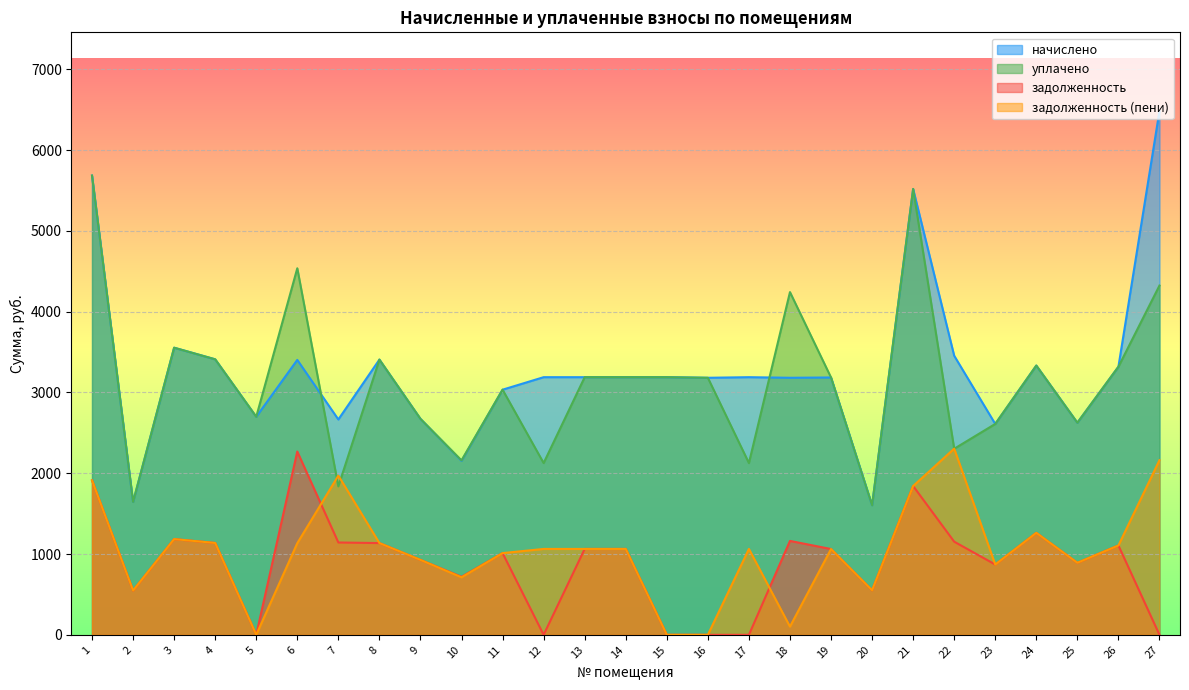

Reading left to right, what are all the values shown in this chart?

начислено: 1=5685.4	2=1644.4	3=3554.3	4=3410.5	5=2698.9	6=3403.1	7=2665.7	8=3406.8	9=2673.1	10=2153.2	11=3034.4	12=3189.3	13=3189.3	14=3189.3	15=3189.3	16=3181.9	17=3189.3	18=3181.9	19=3185.6	20=1603.9	21=5519.4	22=3454.7	23=2610.4	24=3333.1	25=2625.2	26=3318.3	27=6485.4
уплачено: 1=5685.4	2=1644.4	3=3554.3	4=3410.5	5=2698.9	6=4537.5	7=1837.7	8=3406.8	9=2673.1	10=2159.2	11=3034.4	12=2126.2	13=3189.3	14=3189.3	15=3189.3	16=3181.9	17=2126.2	18=4242.5	19=3185.6	20=1603.9	21=5519.4	22=2303.1	23=2610.4	24=3333.1	25=2625.2	26=3318.3	27=4323.6
задолженность: 1=1911.3	2=548.1	3=1185.1	4=1136.8	5=0.0	6=2268.7	7=1142.9	8=1135.6	9=927.5	10=717.7	11=1011.5	12=0.0	13=1063.1	14=1063.1	15=0.0	16=0.0	17=0.0	18=1162.3	19=1061.9	20=551.4	21=1842.0	22=1153.0	23=870.1	24=1262.3	25=891.6	26=1106.1	27=0.0
задолженность (пени): 1=1911.3	2=548.1	3=1185.1	4=1136.8	5=0.0	6=1134.4	7=1970.9	8=1135.6	9=927.5	10=711.7	11=1011.5	12=1063.1	13=1063.1	14=1063.1	15=0.0	16=0.0	17=1063.1	18=101.7	19=1061.9	20=551.4	21=1842.0	22=2304.5	23=870.1	24=1262.3	25=891.6	26=1106.1	27=2161.8